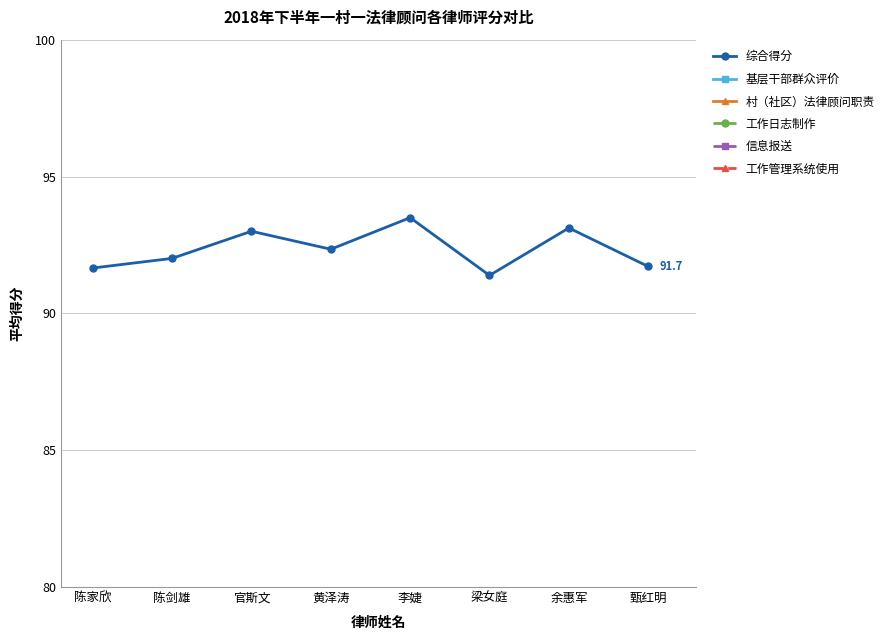

In 基层干部群众评价, how many points are lower than both neighbors (excluding endpoints)?

3